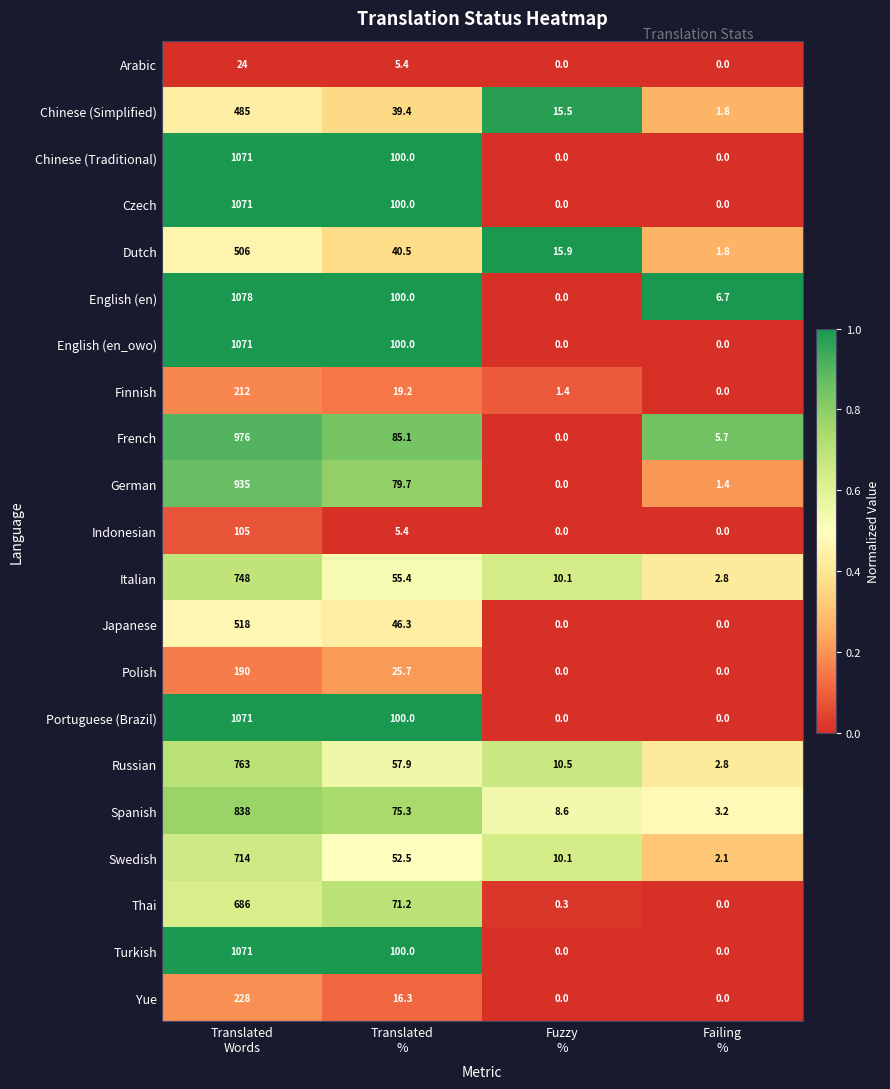

What is the sum of all Yue values?

244.3